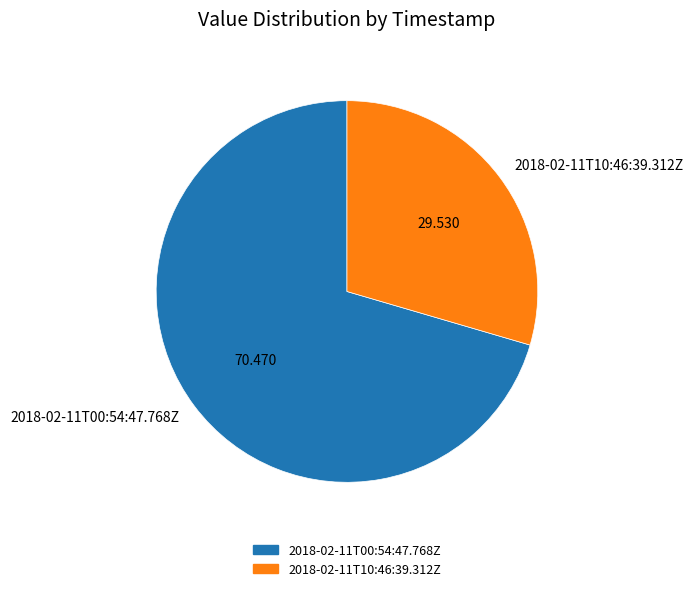

Rank the categories by value from highest to lowest.

2018-02-11T00:54:47.768Z, 2018-02-11T10:46:39.312Z